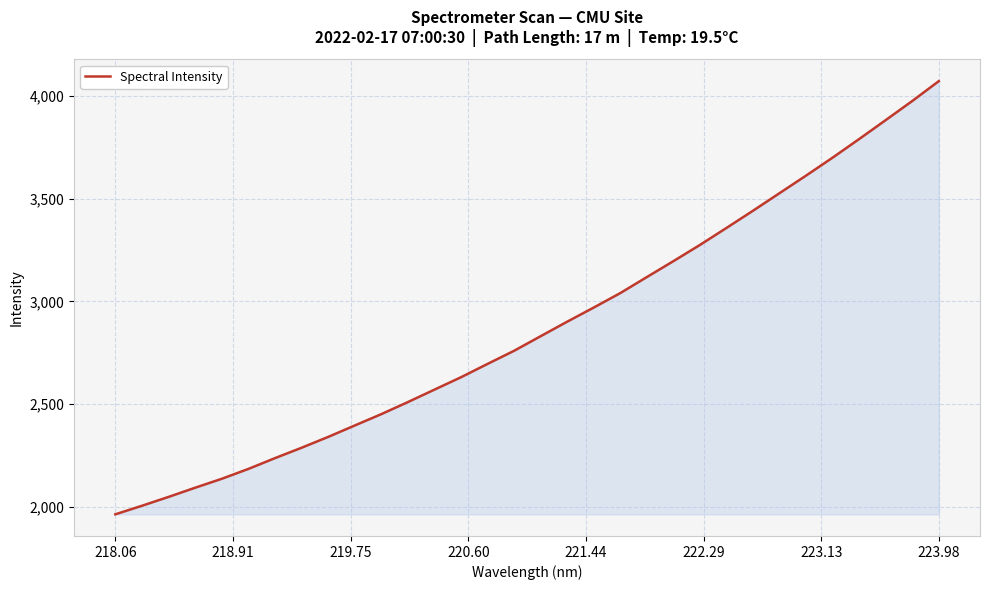

What is the minimum value shown in the chart?

1963.2